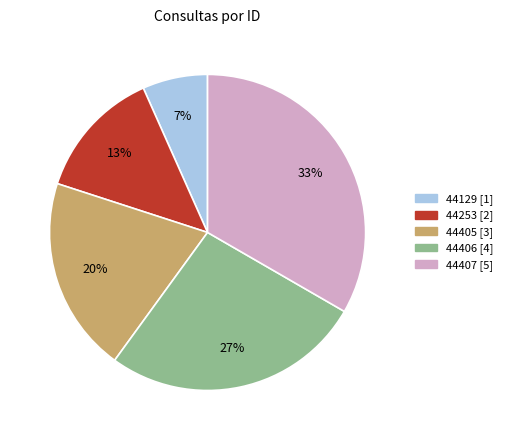

Which category has the biggest portion of the pie?

44407